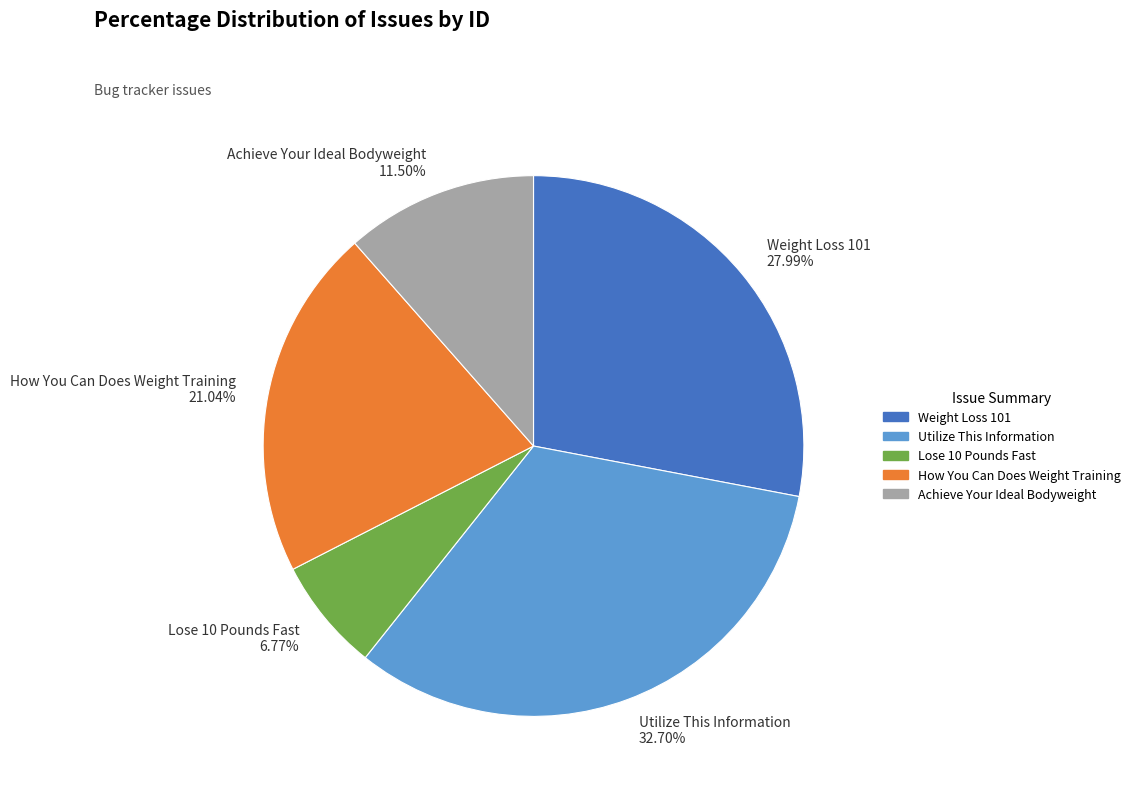

Rank the categories by value from lowest to highest.

Lose 10 Pounds Fast, Achieve Your Ideal Bodyweight, How You Can Does Weight Training, Weight Loss 101, Utilize This Information